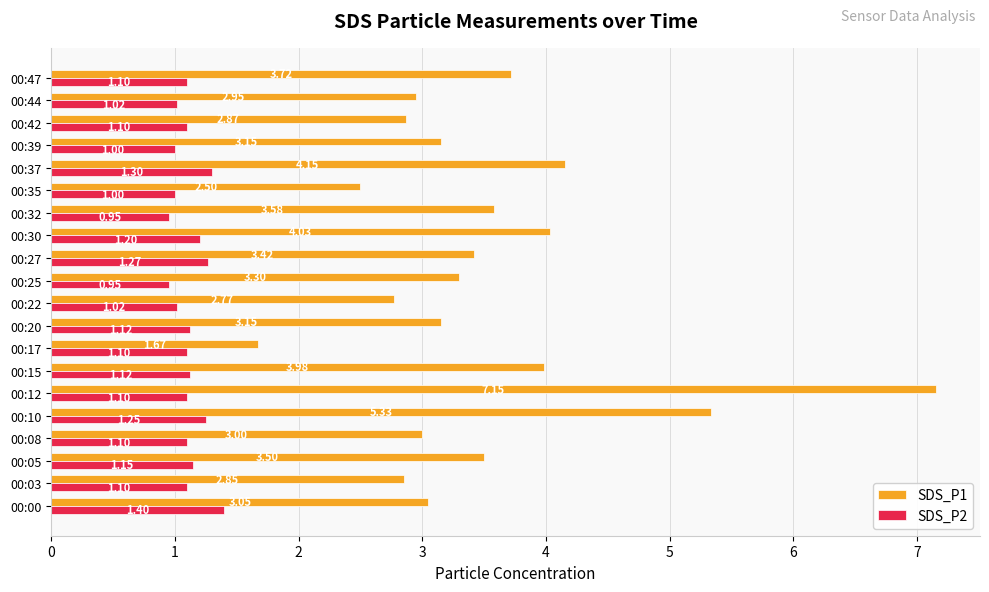

Which series has the largest range (max minus min)?

SDS_P1